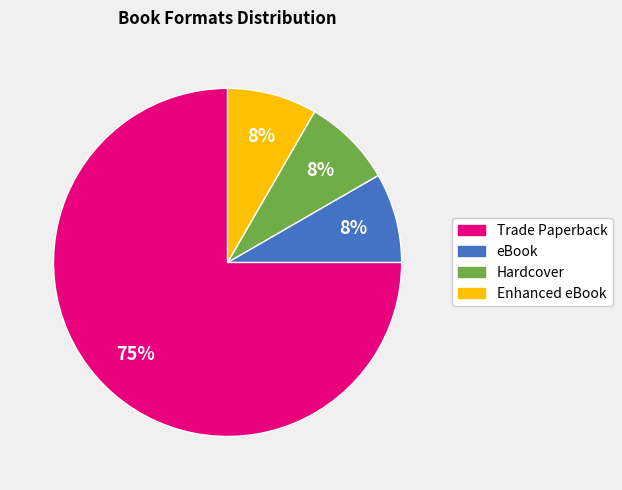

Does eBook represent more than half of the total?

No